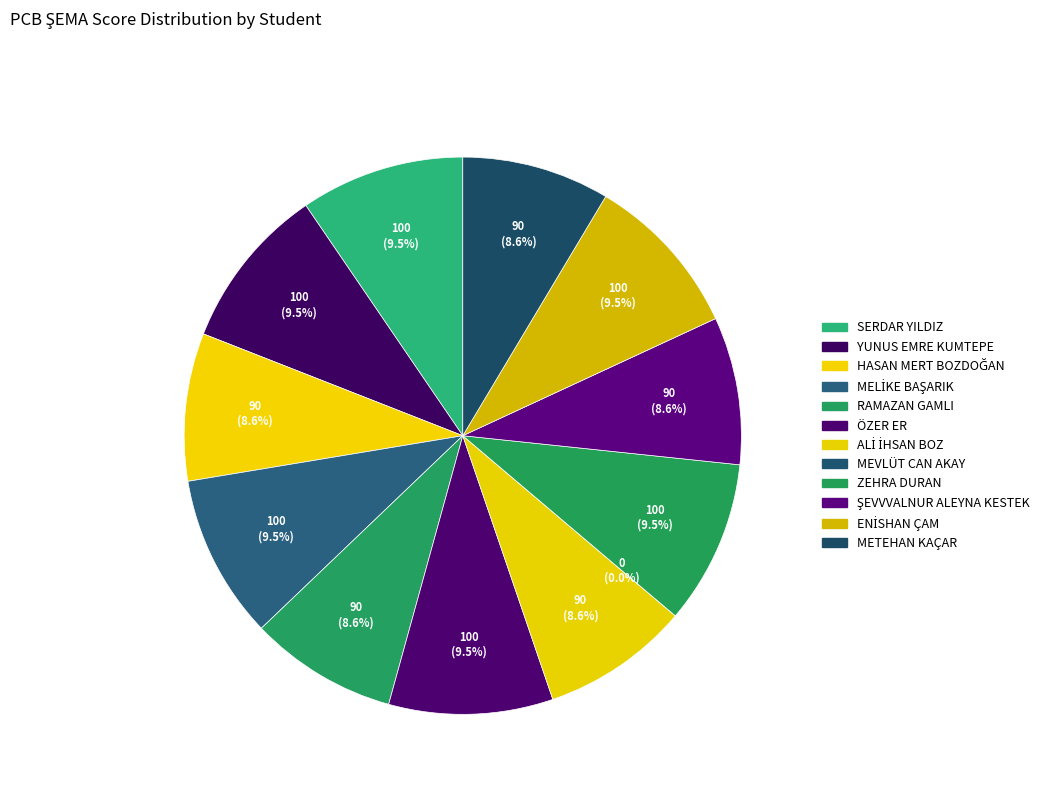

What is the ratio of the value at ALİ İHSAN BOZ to the value at ZEHRA DURAN?

0.9